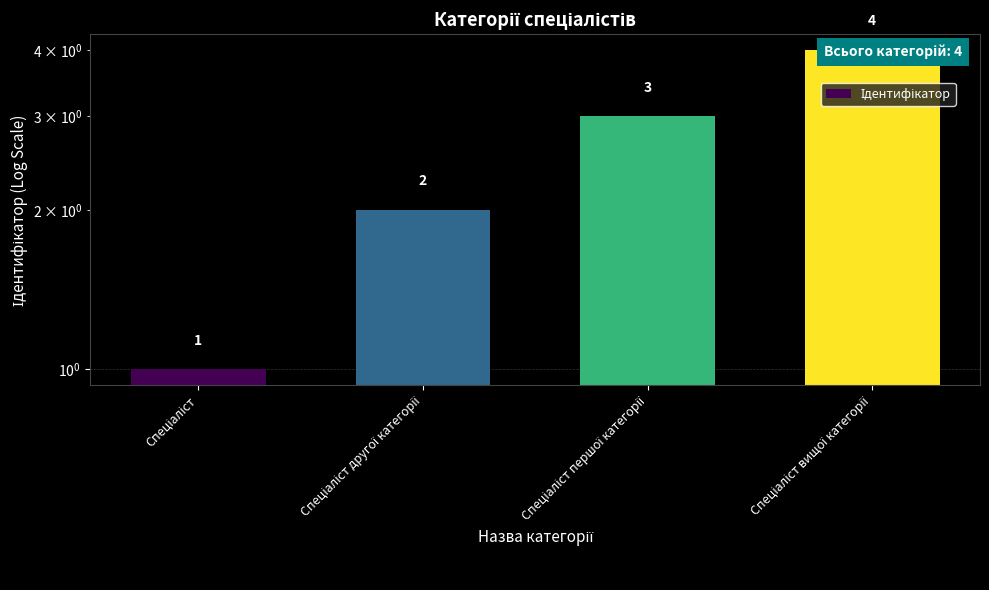

Which label corresponds to the largest value in the chart?

Спеціаліст вищої категорії